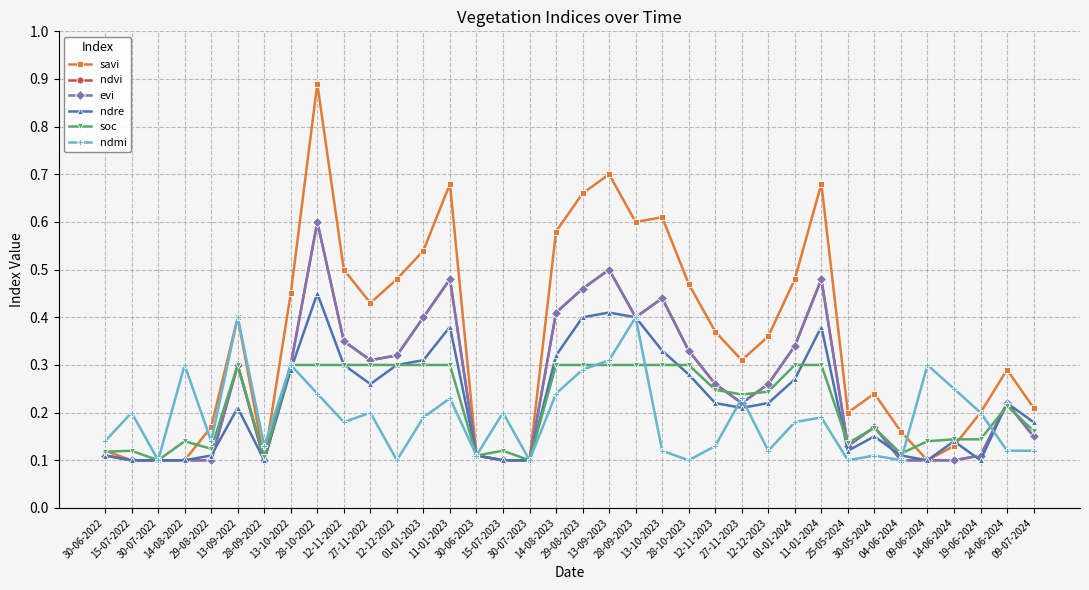

Between 30-06-2022 and 04-06-2024, which is larger?

04-06-2024